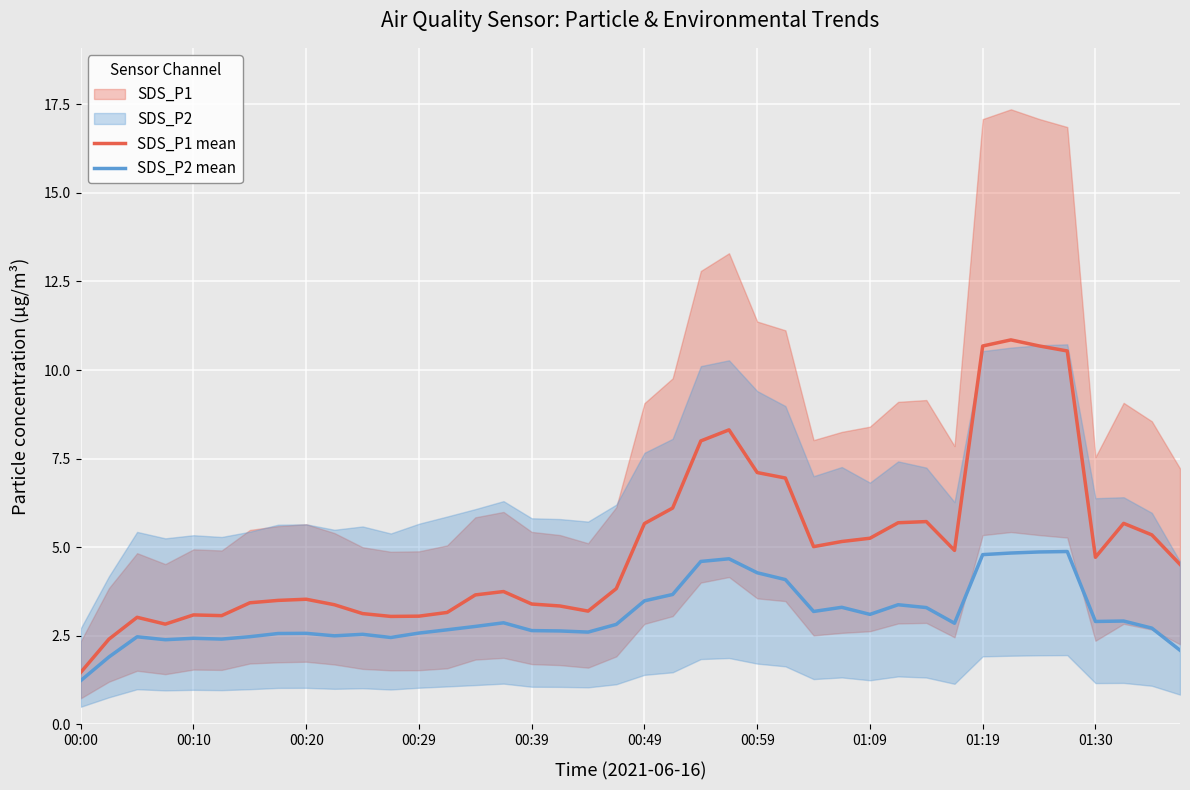

At which label does SDS_P2 mean reach its minimum?

00:00